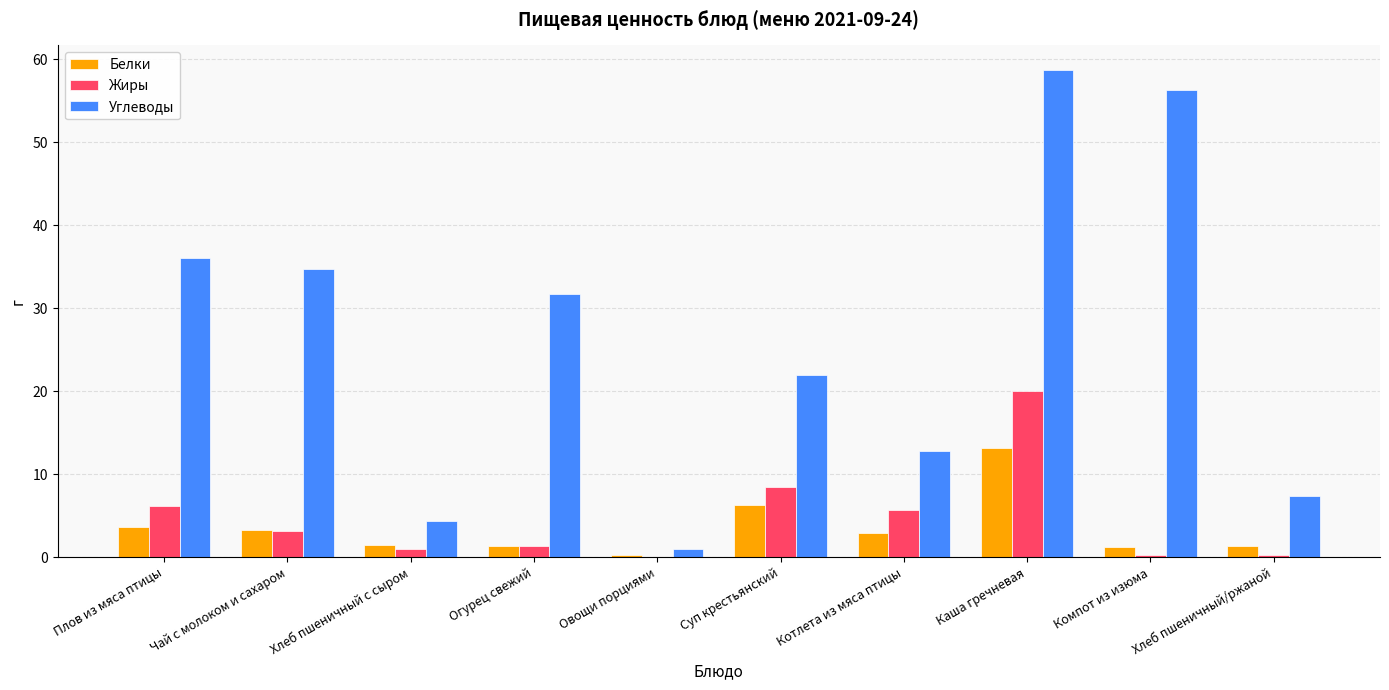

Is it true that Углеводы equals 12.6 at Хлеб пшеничный/ржаной?

False